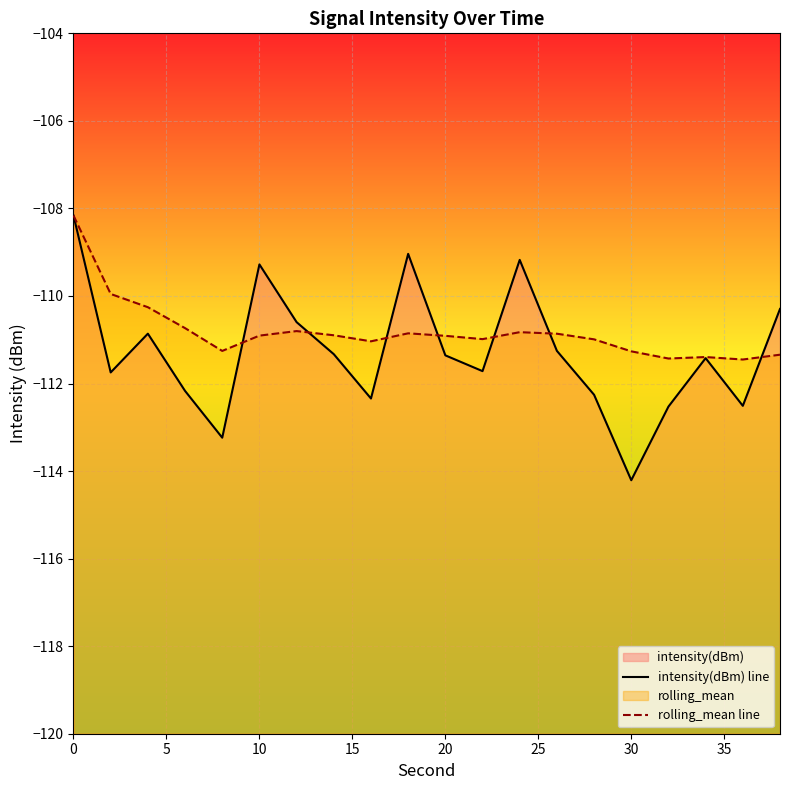

True or false: intensity(dBm) line and rolling_mean line cross at least once.

True